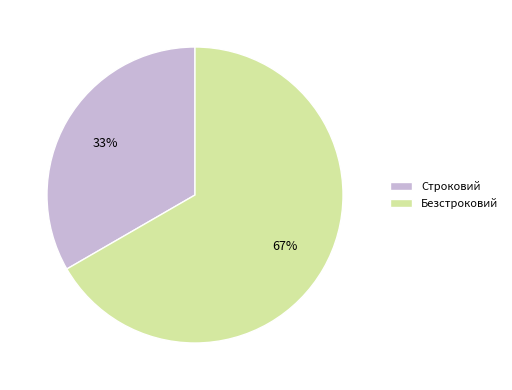

What is the ratio of the value at Строковий to the value at Безстроковий?

0.5